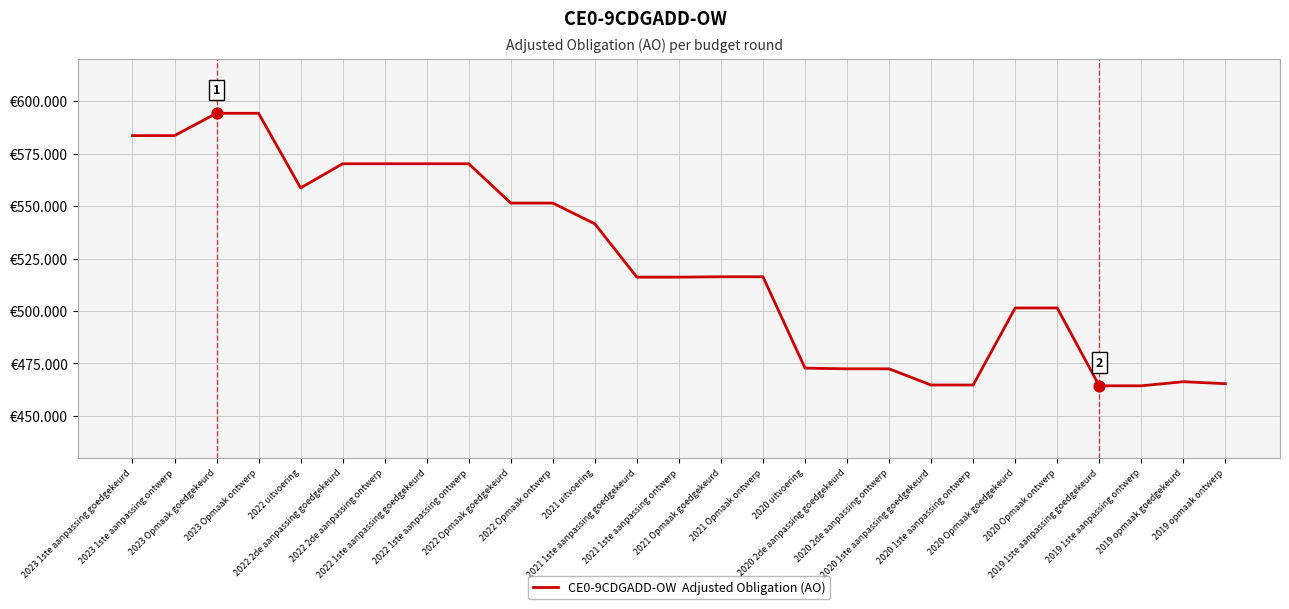

Approximately how many times larger is the value at 2022 Opmaak goedgekeurd compared to 2019 opmaak goedgekeurd?

1.2